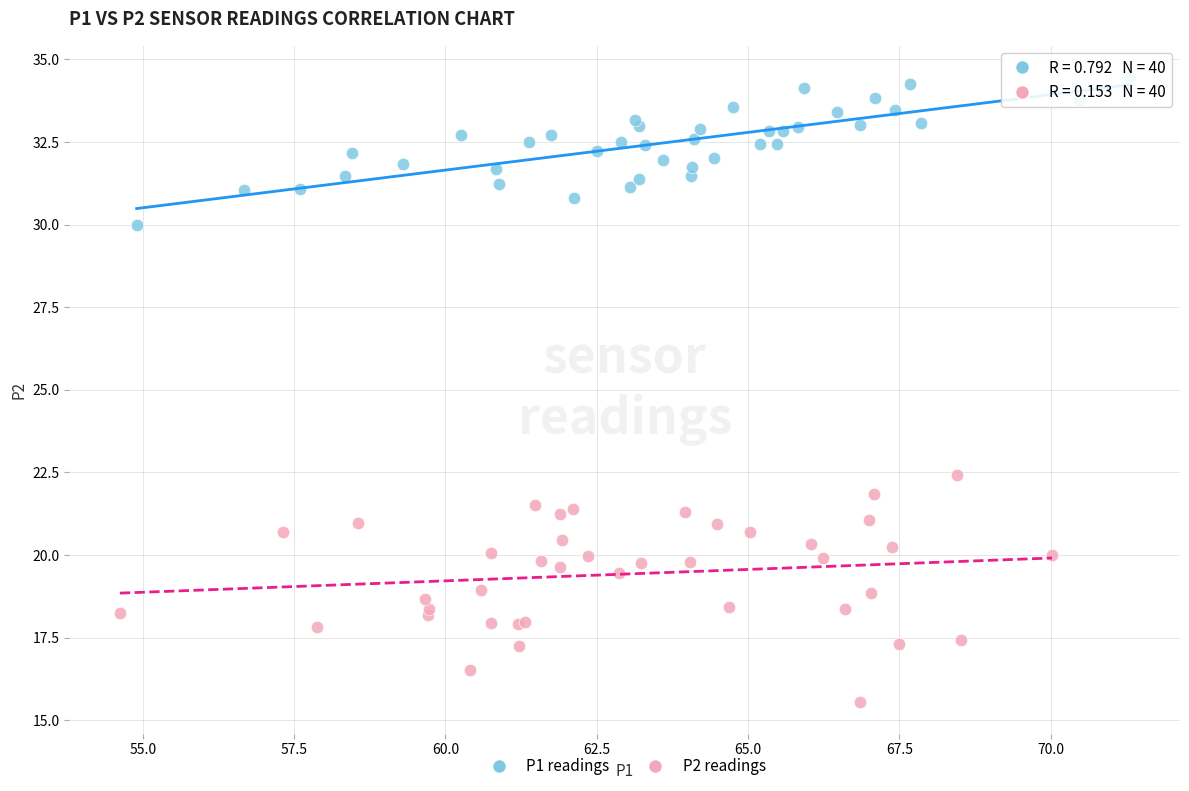

What are all the series names shown in the legend?

P1 readings, P2 readings